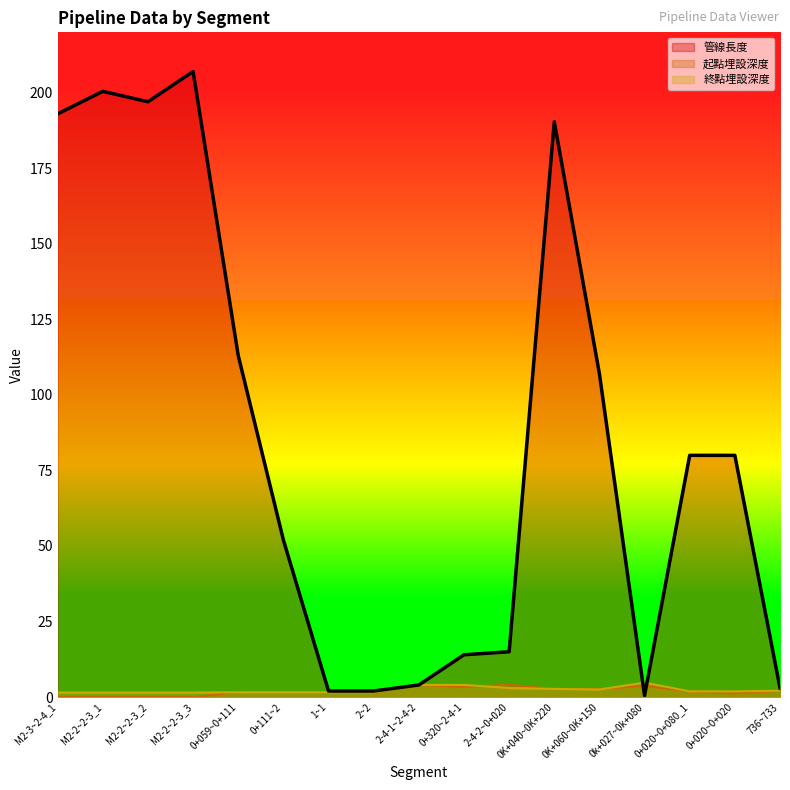

What are all the series names shown in the legend?

管線長度, 起點埋設深度, 終點埋設深度